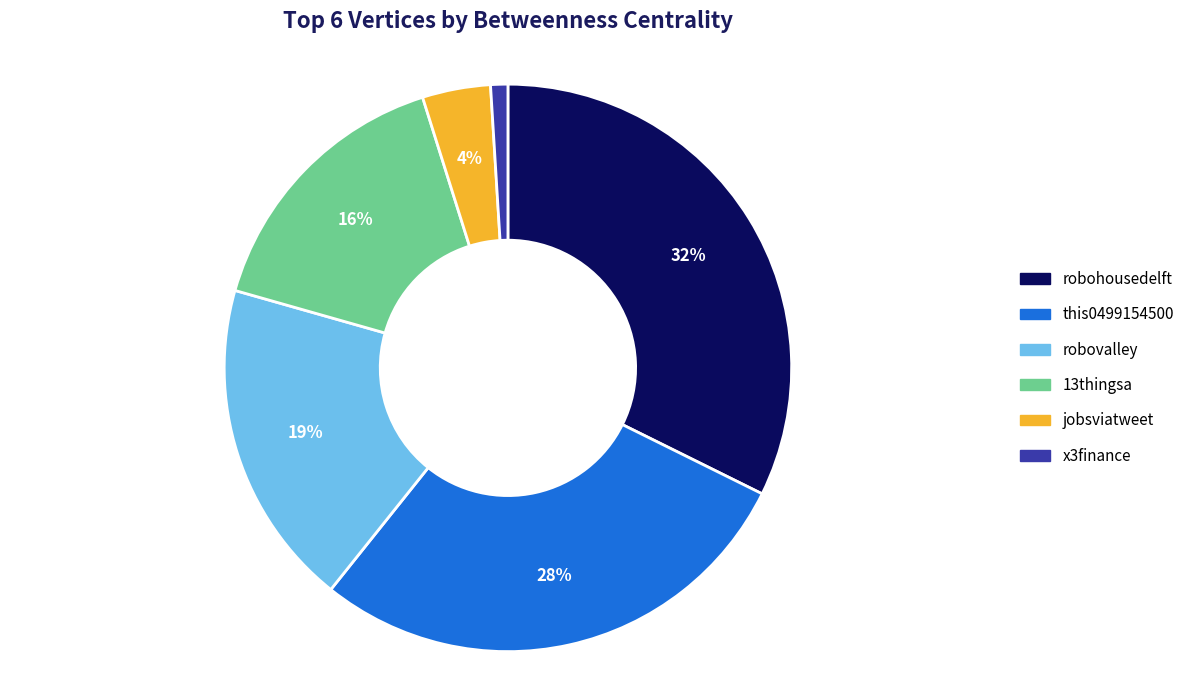

The 13thingsa slice represents 24% of the pie. True or false?

False